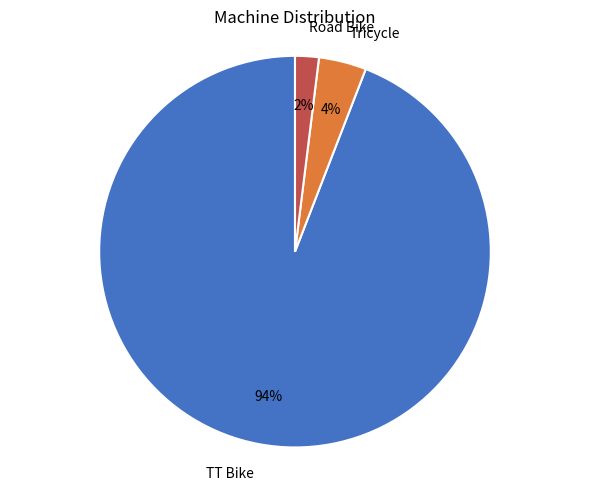

Between Tricycle and TT Bike, which is larger?

TT Bike